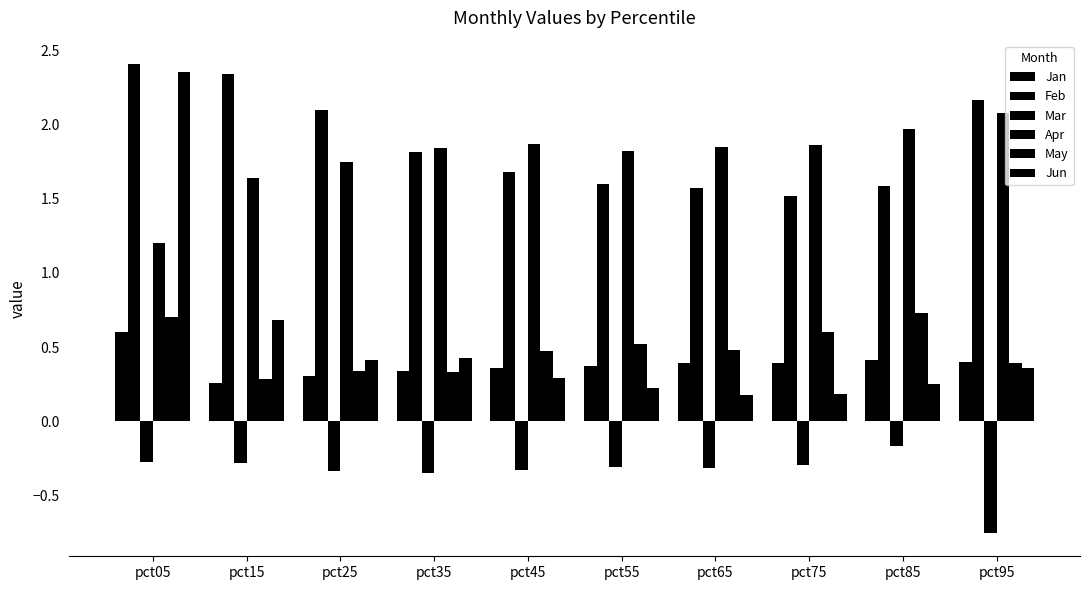

How many series are shown in this chart?

6